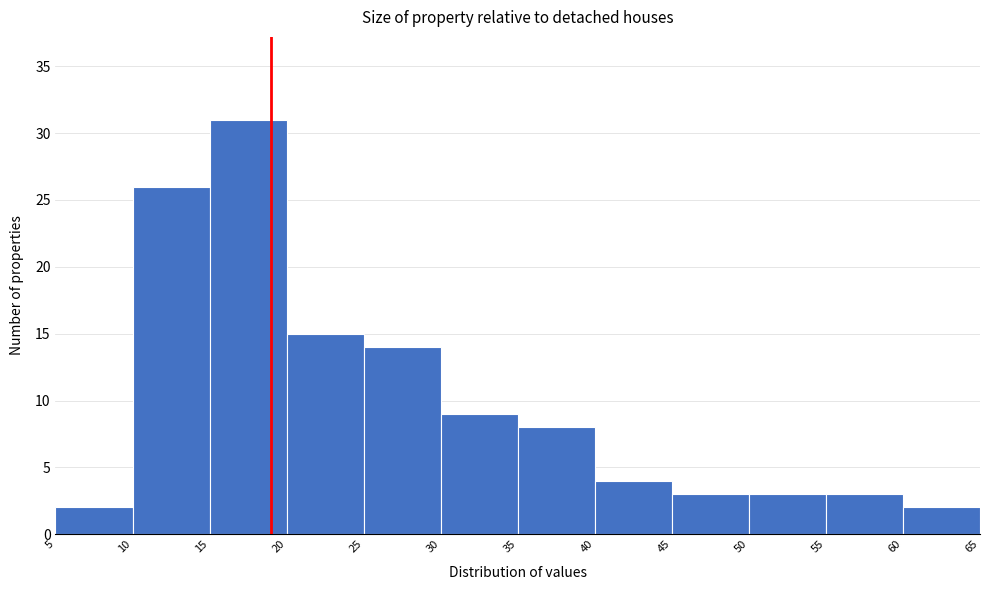

Reading left to right, transcribe this chart: for each bar, give the range it covers on the x-axis and its height. The values are not printed on the chart, so give them approximately, as read against the axis.

5 to 10: 2
10 to 15: 26
15 to 20: 31
20 to 25: 15
25 to 30: 14
30 to 35: 9
35 to 40: 8
40 to 45: 4
45 to 50: 3
50 to 55: 3
55 to 60: 3
60 to 65: 2